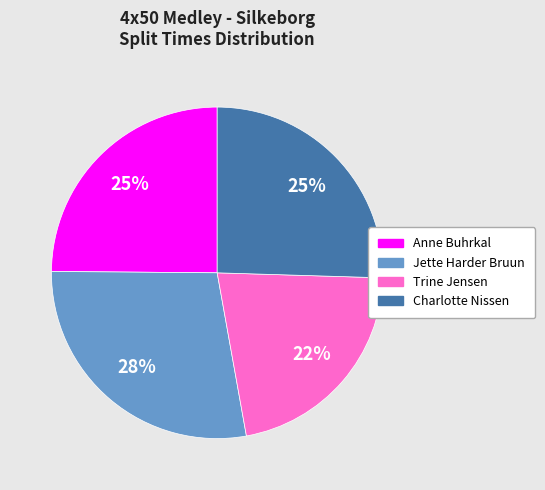

What is the largest slice in the pie chart?

Jette Harder Bruun